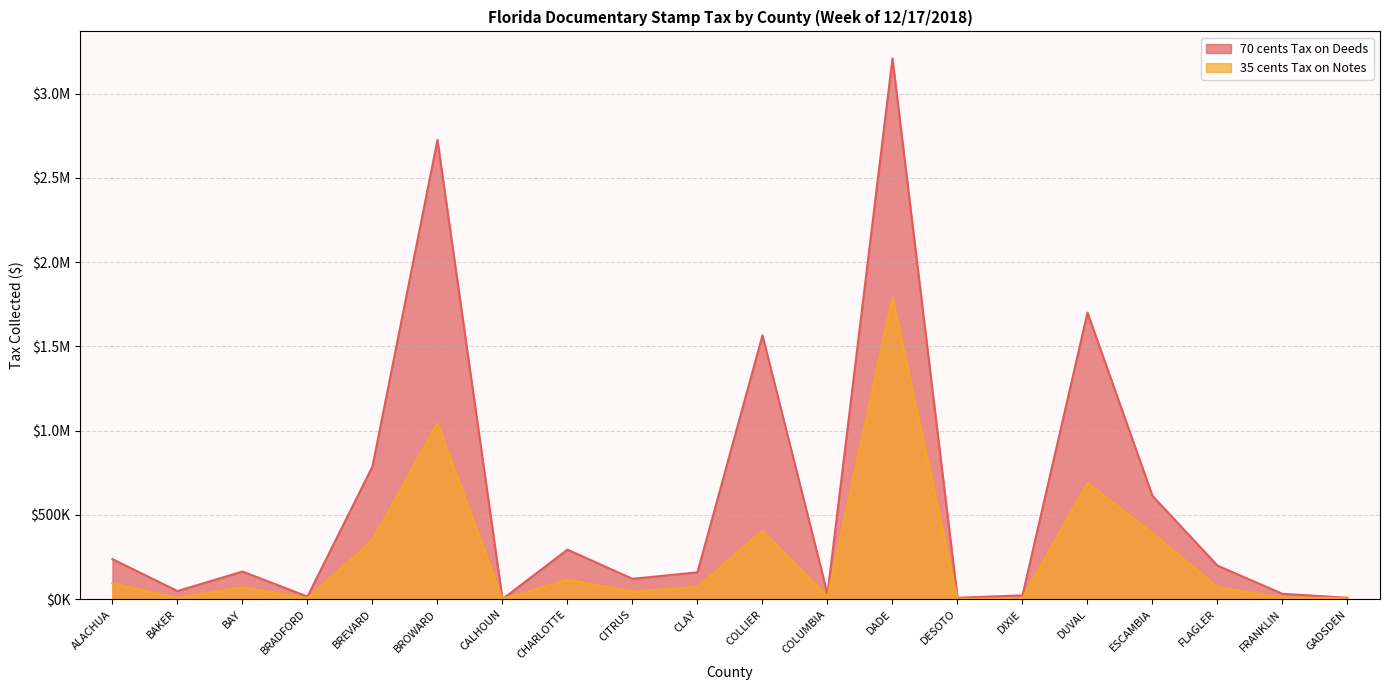

True or false: 35 cents Tax on Notes has more than 2 points higher than both neighbors.

True